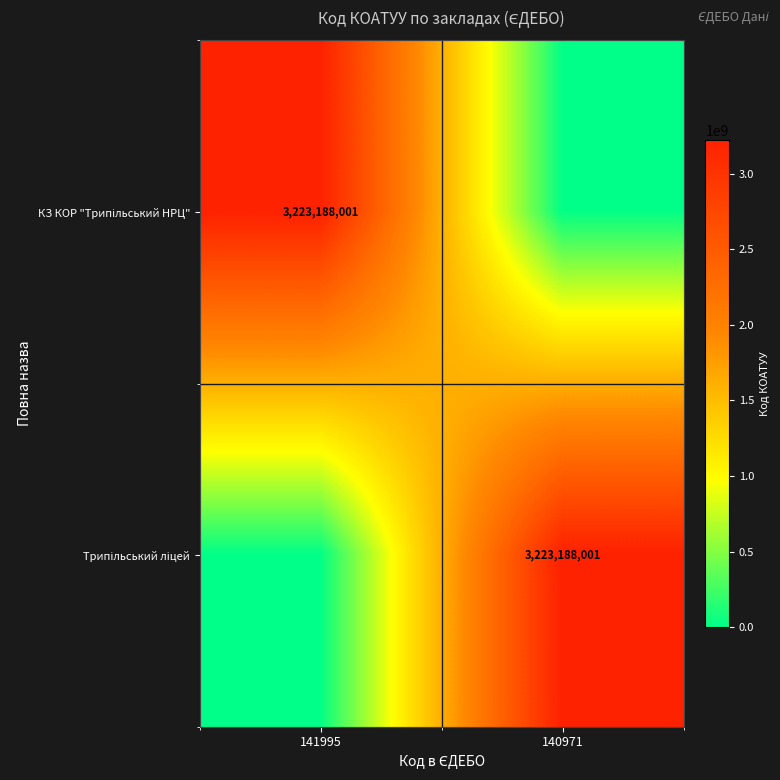

What is the sum of the Трипільський ліцей values at 141995 and 140971?

3223188001